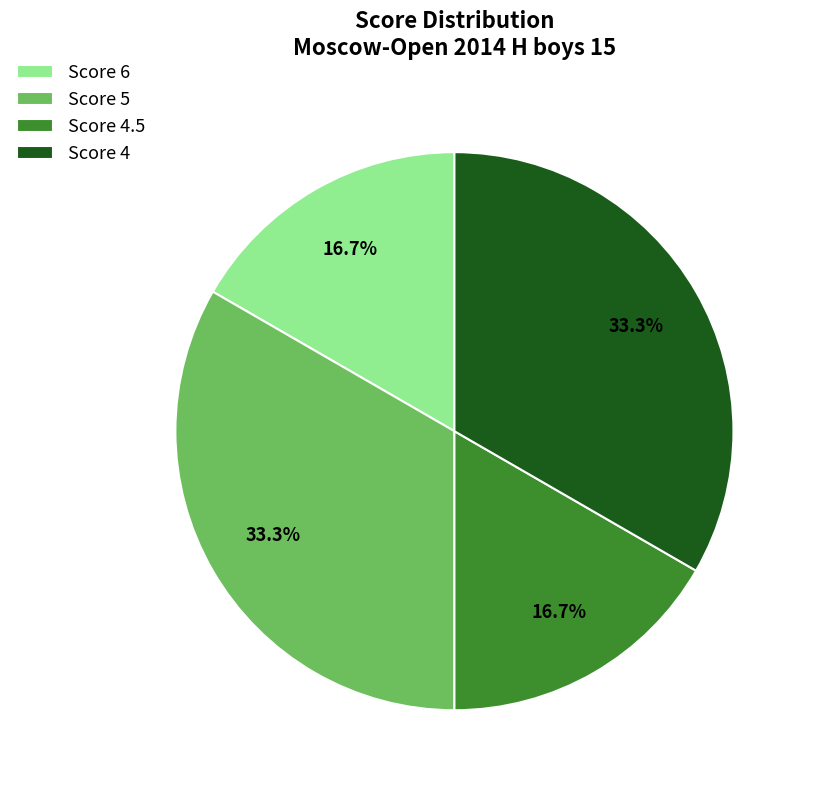

How many segments does this pie chart have?

4